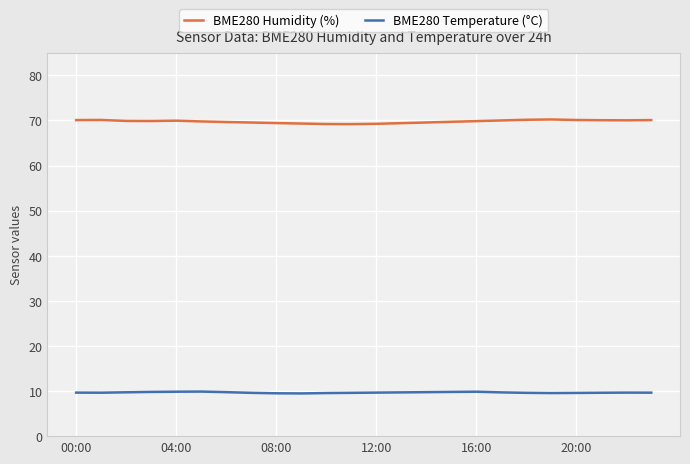

Rank the series by their maximum value, from highest to lowest.

BME280 Humidity (%), BME280 Temperature (°C)